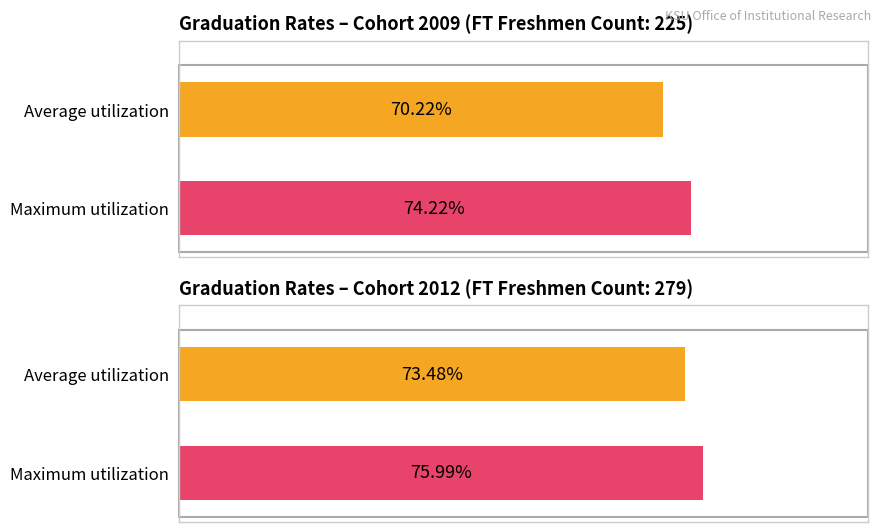

Which category has the highest value in the Maximum utilization series?

2012